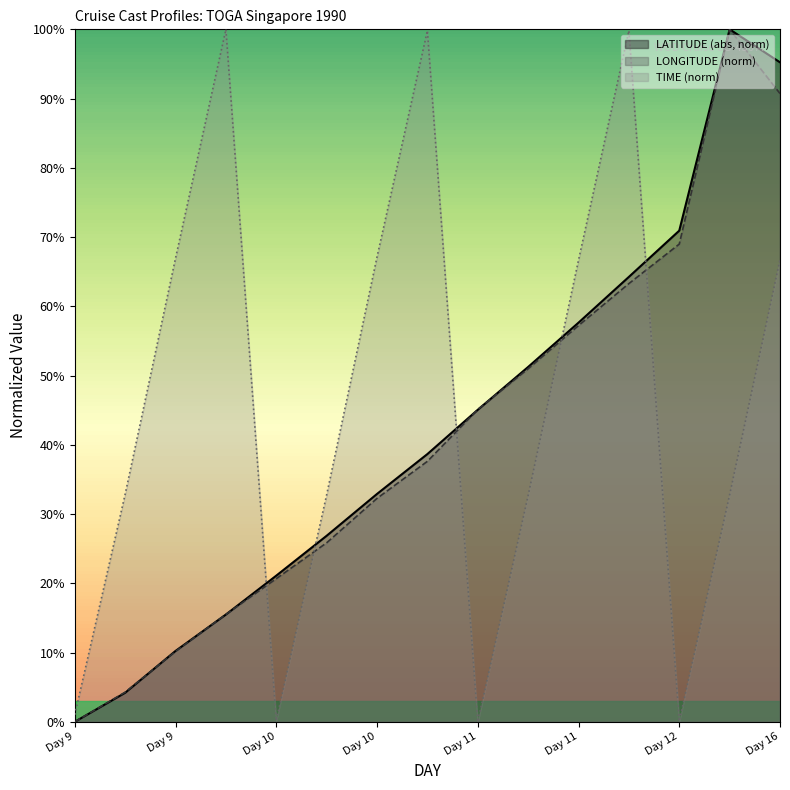

Which series has the largest total across all categories?

TIME (norm)